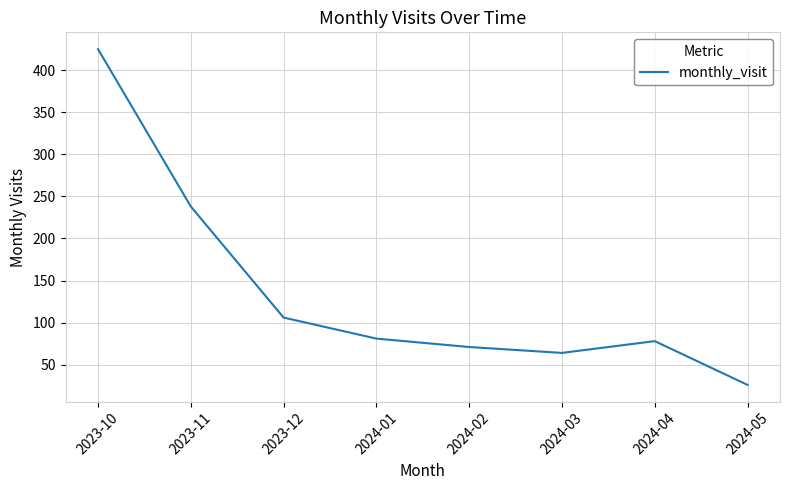

What is the greatest value displayed?

425